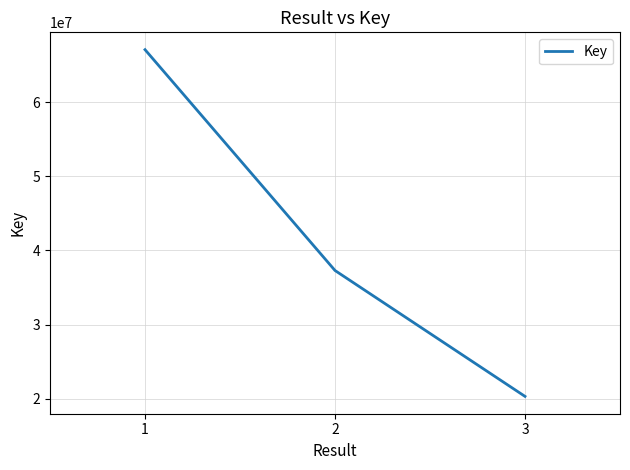

List the labels in order of value, largest first.

1, 2, 3